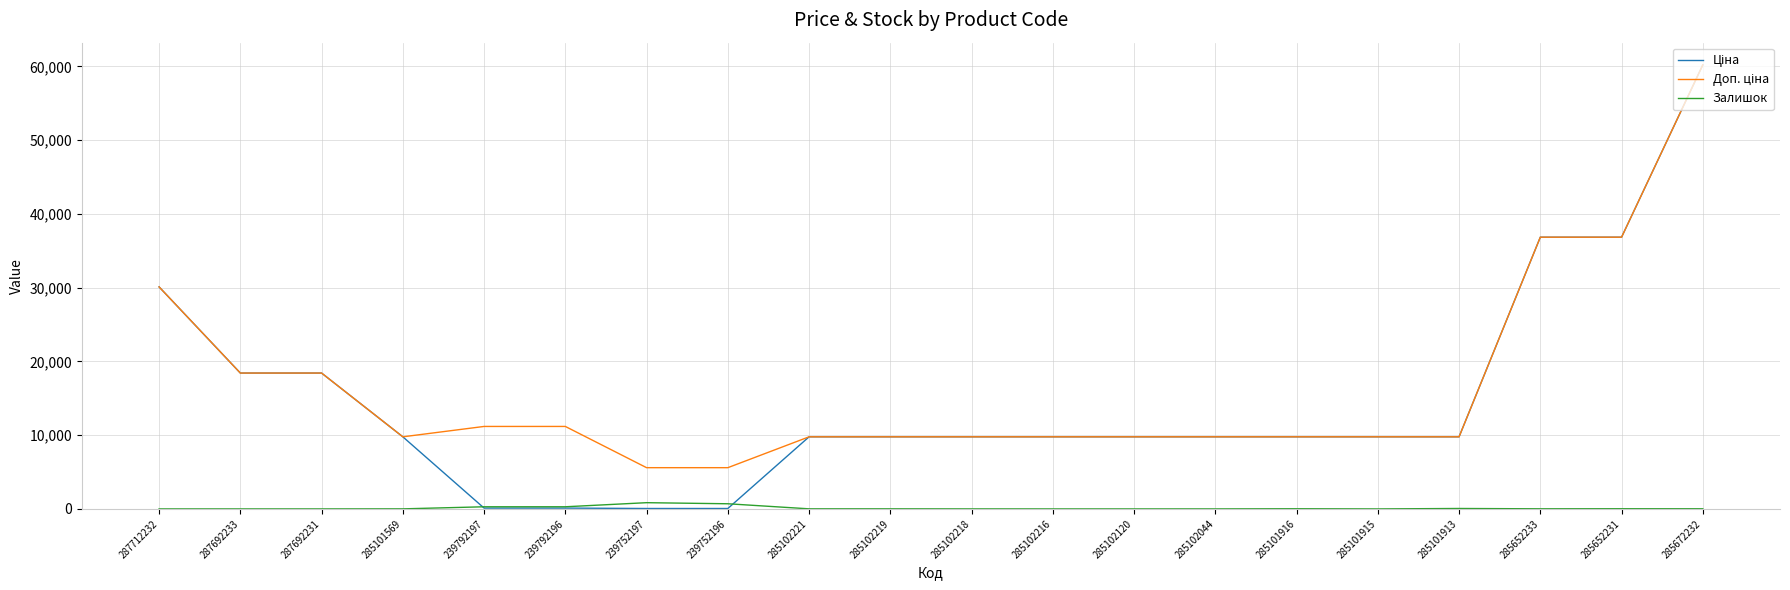

At which category is the sum across all series the highest?

285672232